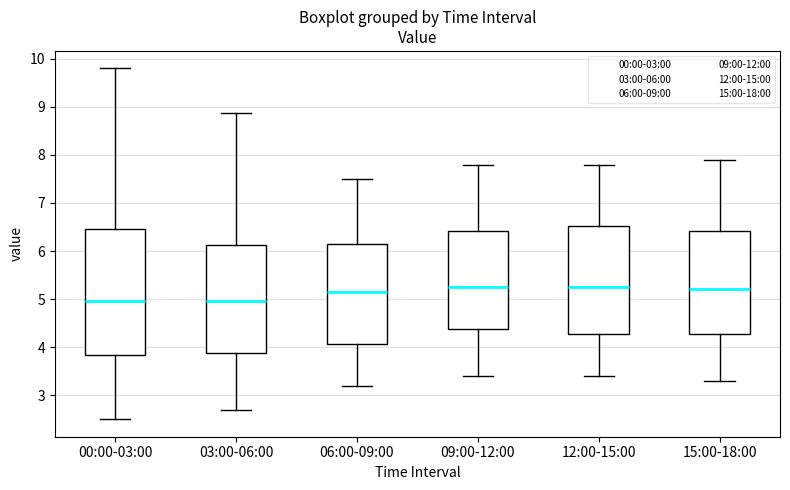

Where does the median line of the box for 12:00-15:00 sit on the y-axis? The values are not printed on the chart, so give them approximately, as read against the axis.

5.3